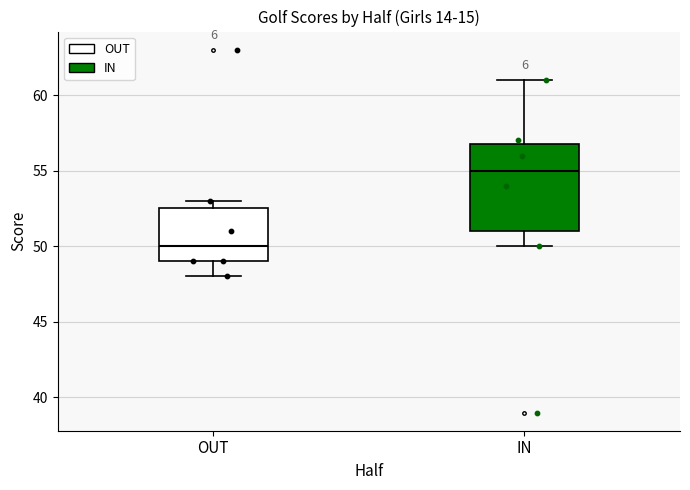

Which box has the highest median line?

IN